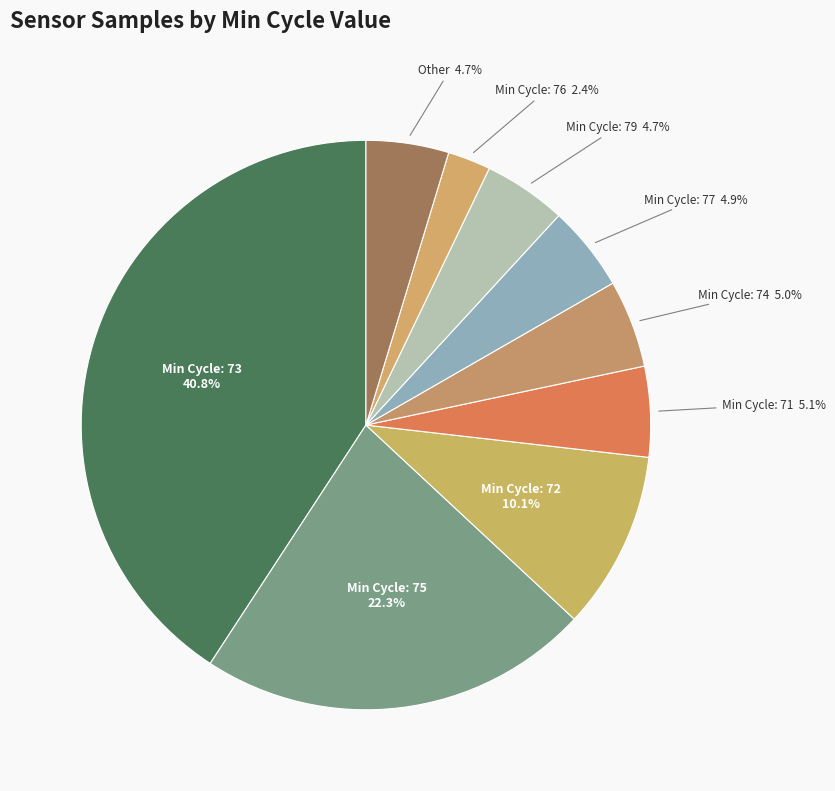

How many segments does this pie chart have?

9